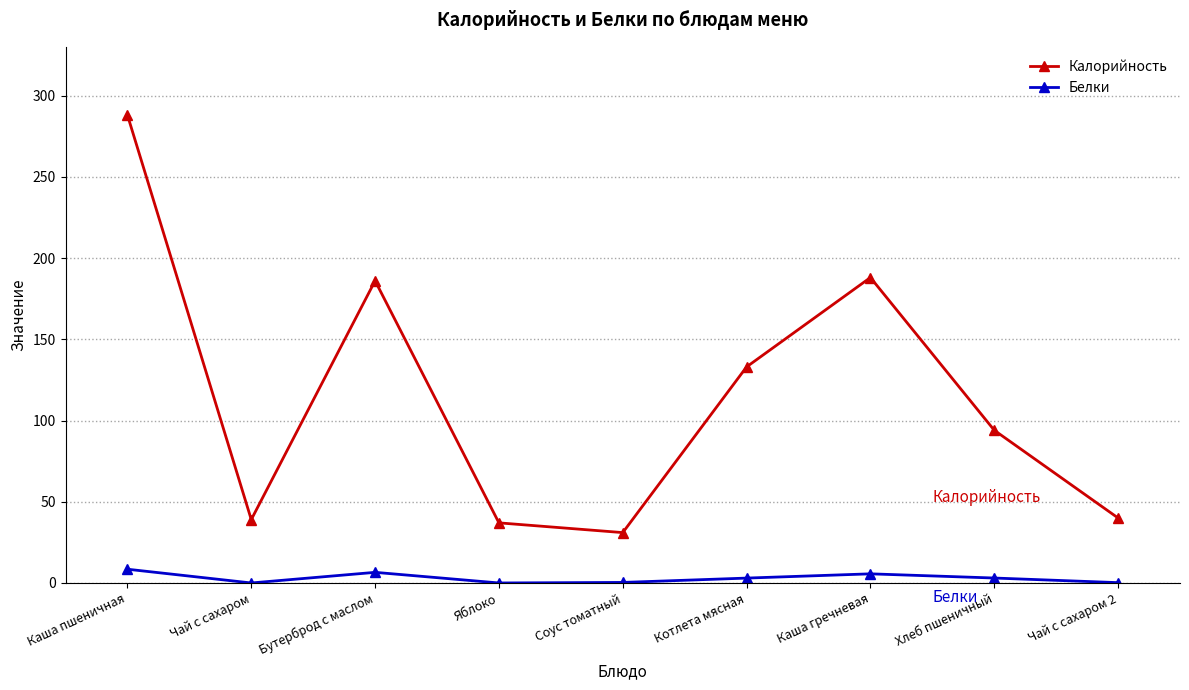

Is it true that Калорийность equals 41.6 at Соус томатный?

False